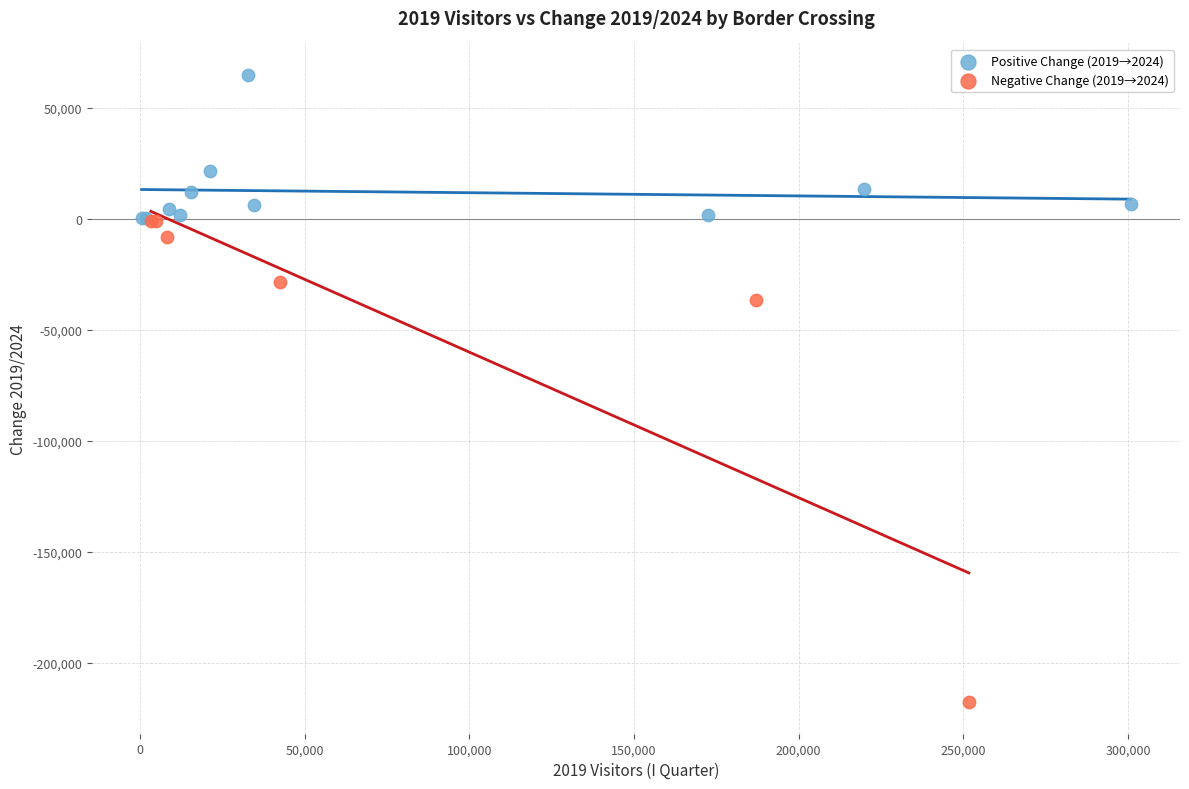

Which series contains the lowest Y value?

Negative Change (2019→2024)